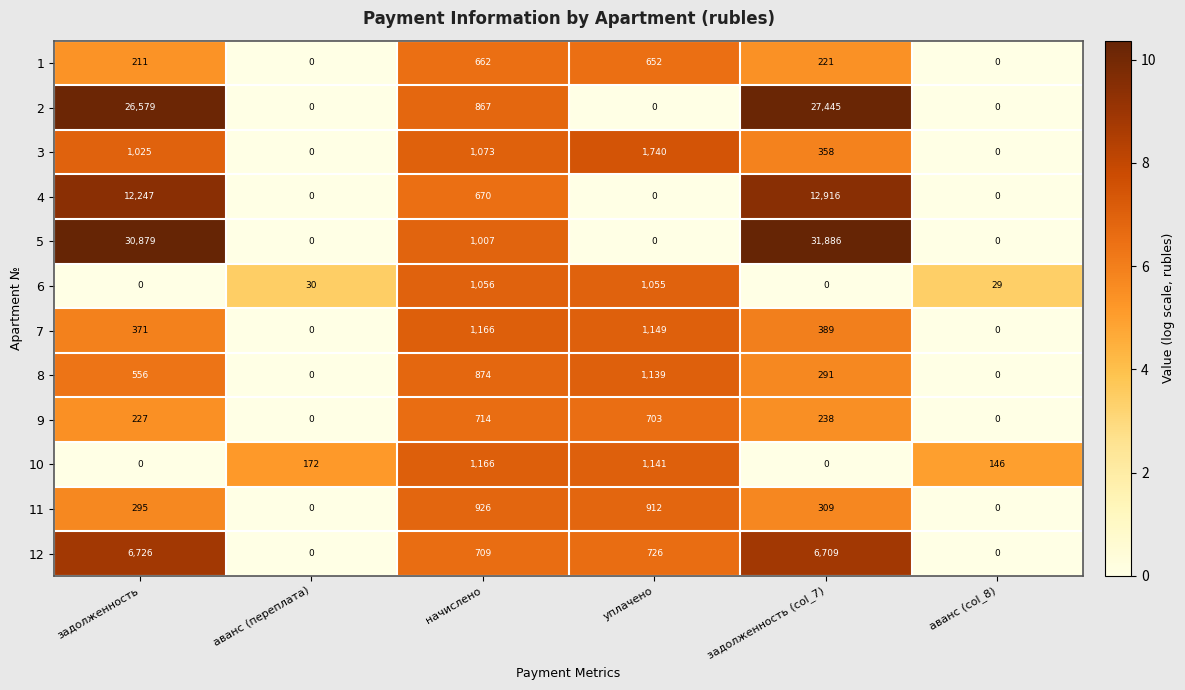

The value of 2 at уплачено is 0. True or false?

True